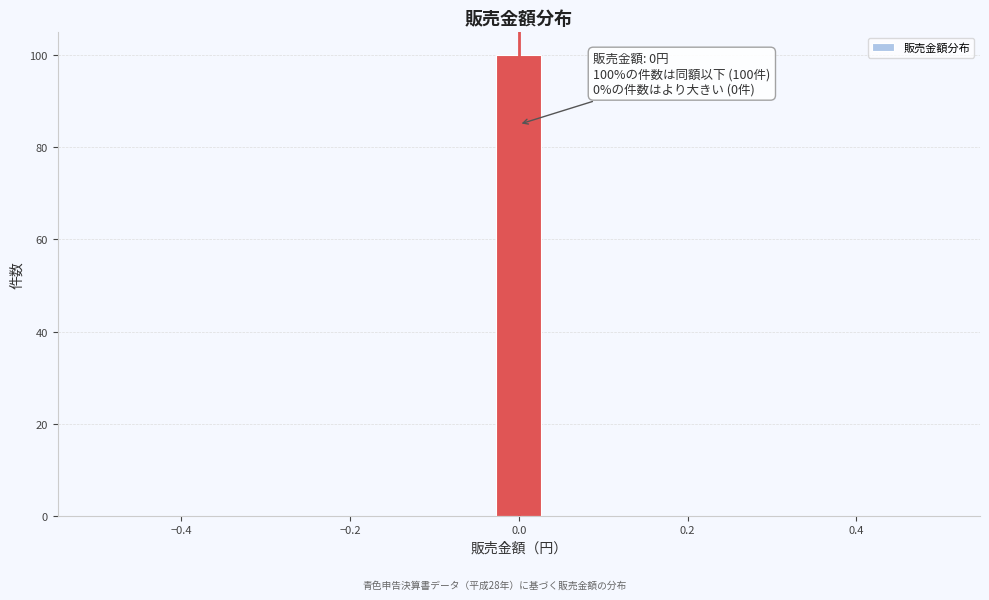

Read against the x-axis, roughly where is the centre of the tallest bar?

0.00